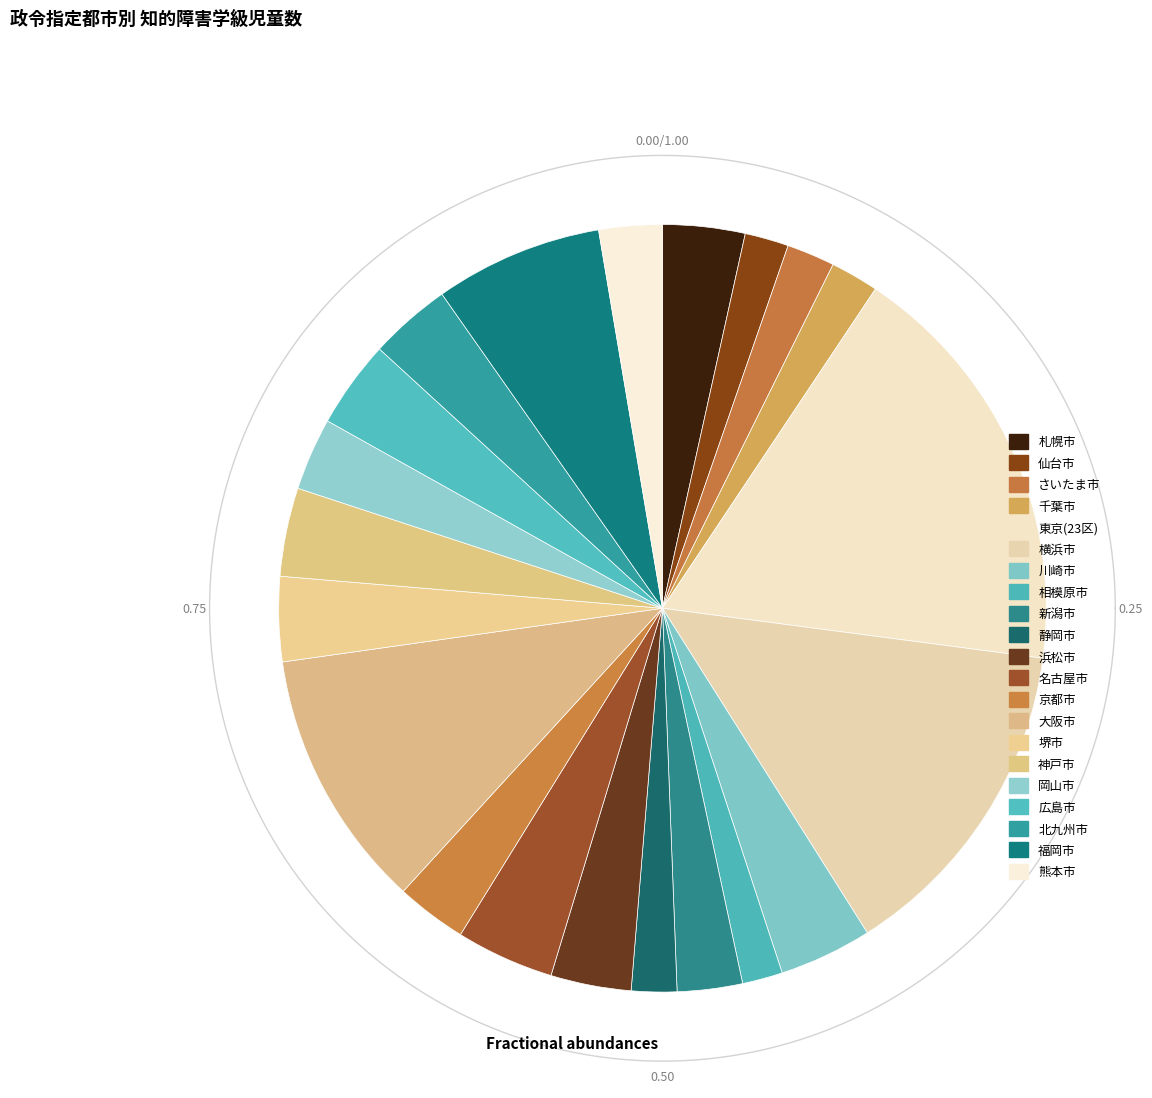

Does 東京(23区) represent more than half of the total?

No